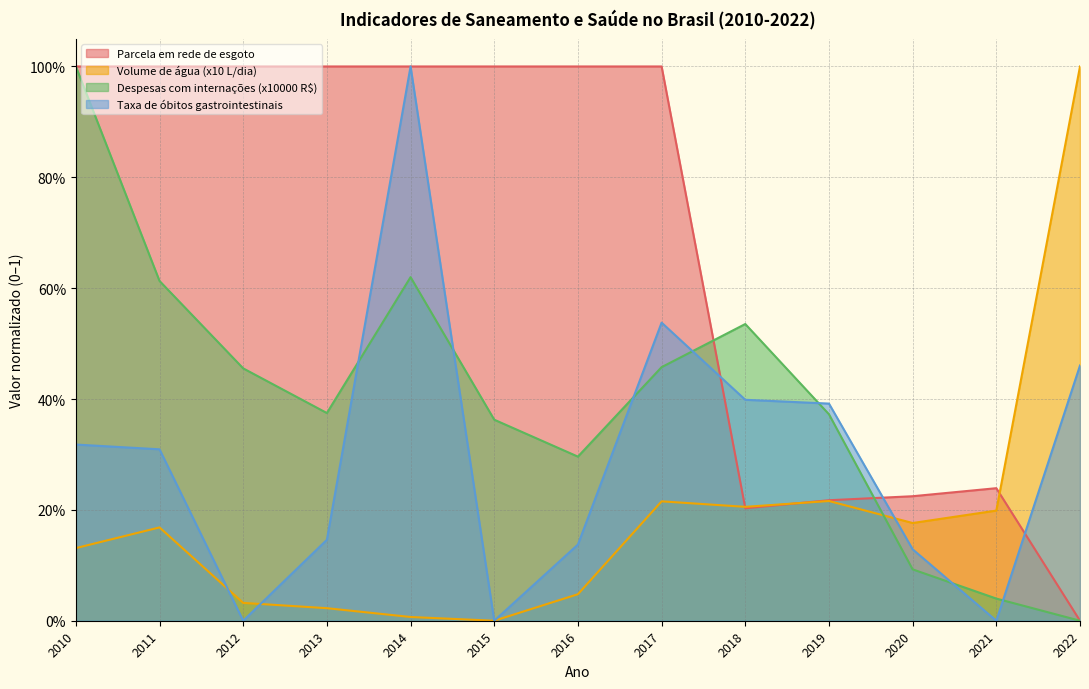

Does the chart have visible grid lines?

Yes